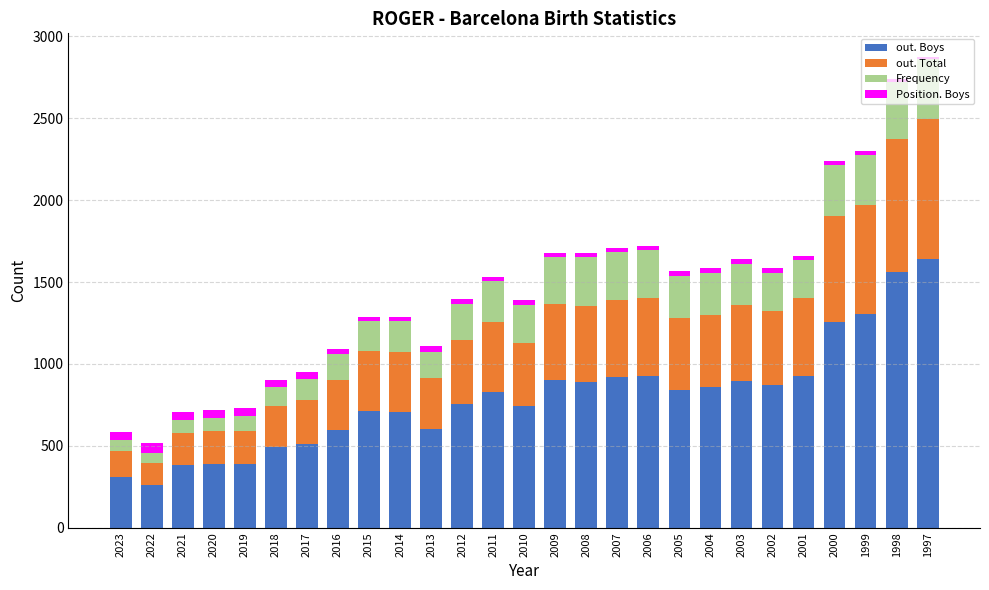

What is the minimum value for out. Boys?

262